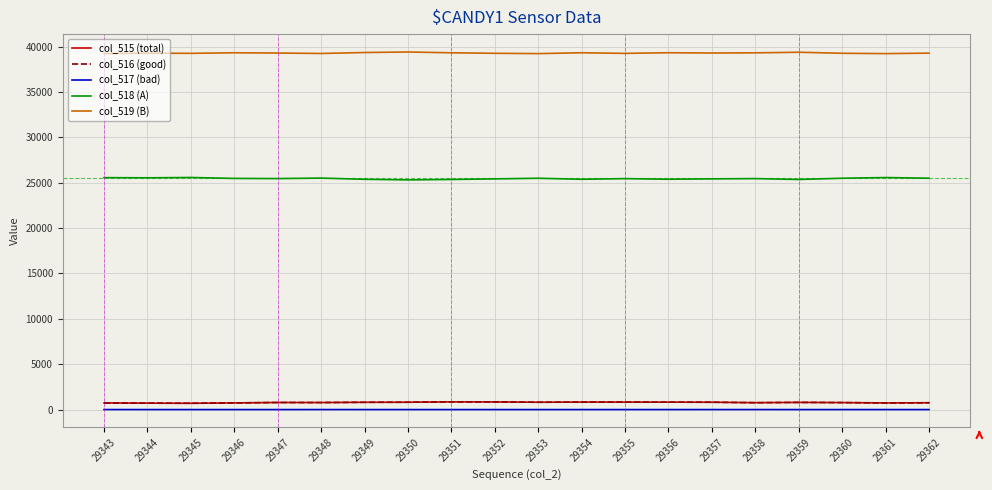

Does the chart have visible grid lines?

Yes